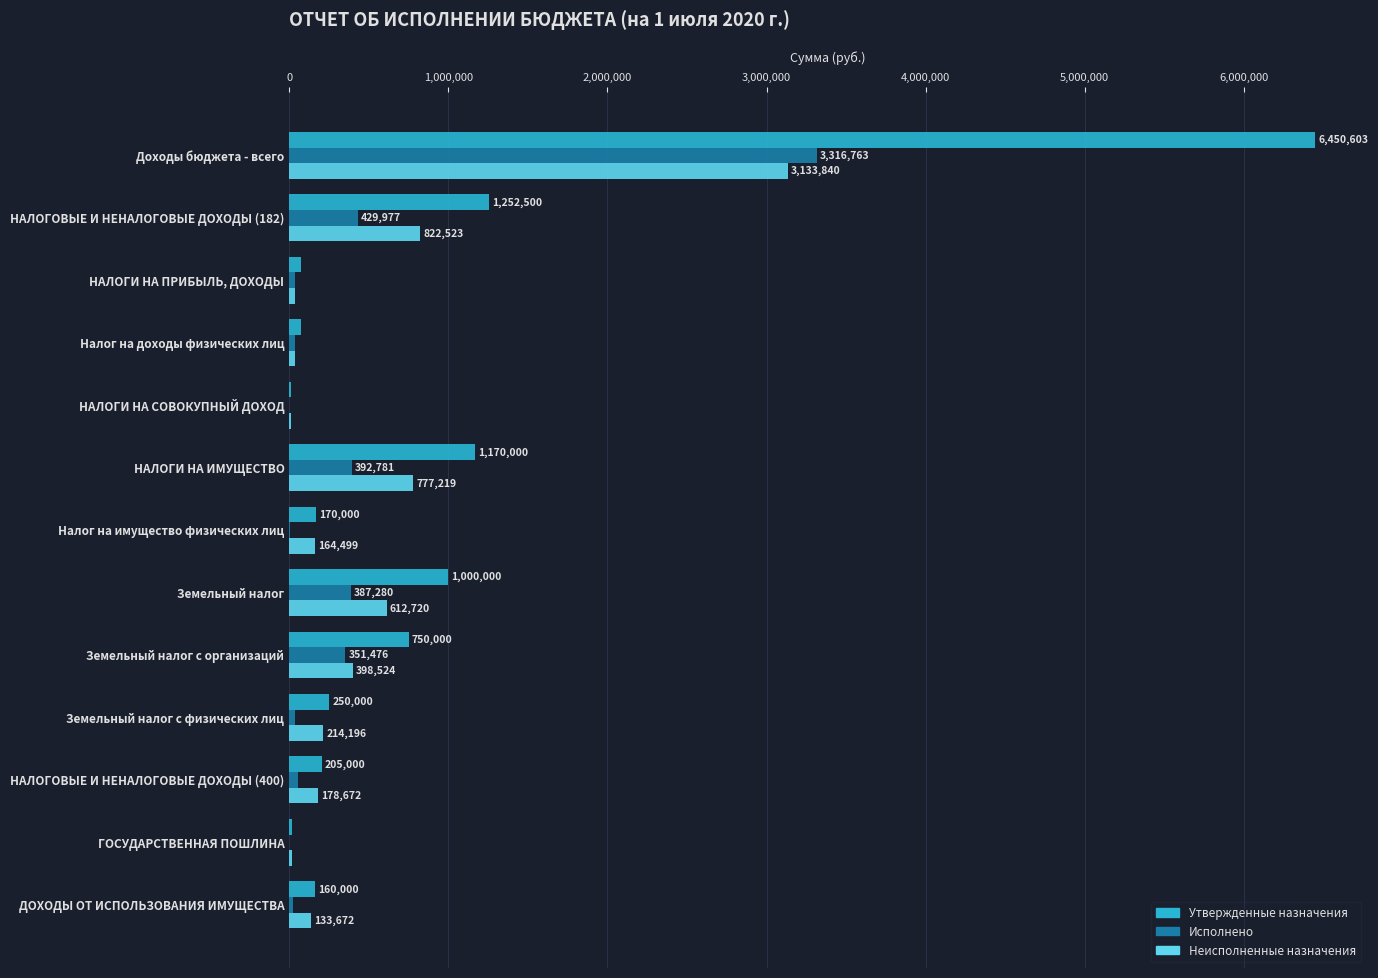

What are all the series names shown in the legend?

Утвержденные назначения, Исполнено, Неисполненные назначения